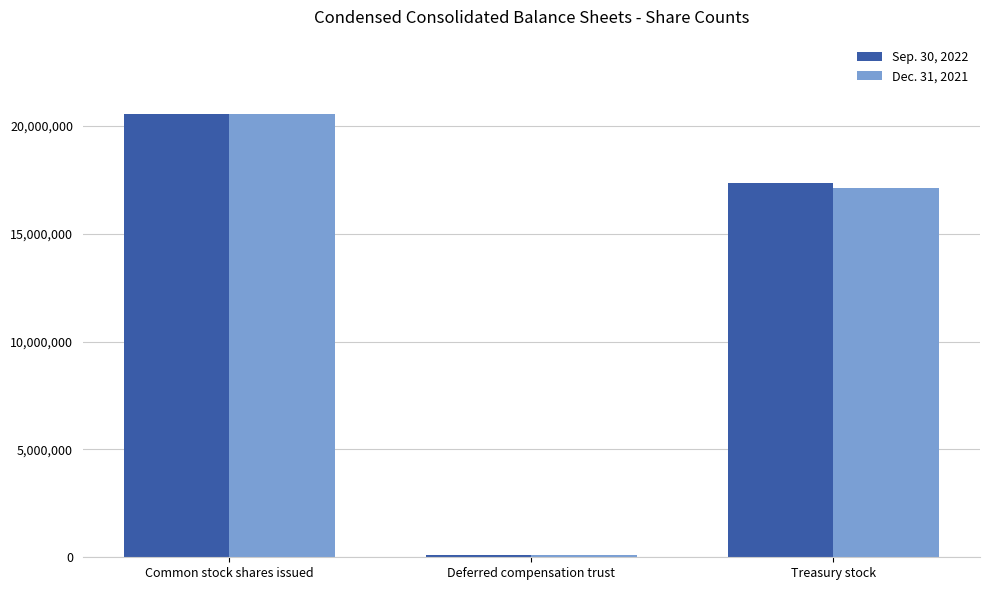

How many bars are there in total?

6